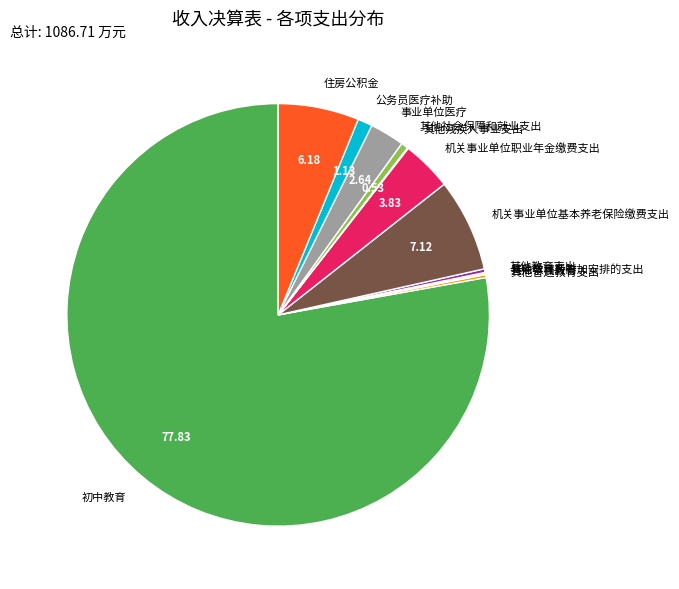

Which slice is the largest?

初中教育